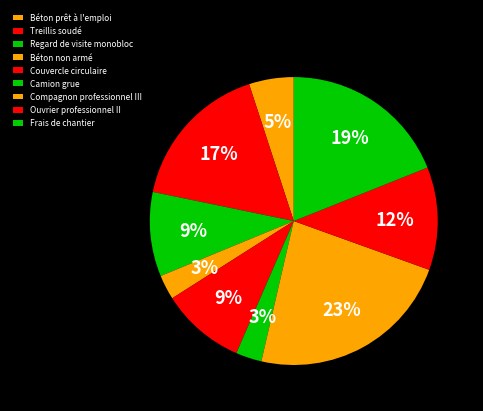

Count the number of slices in the pie.

9